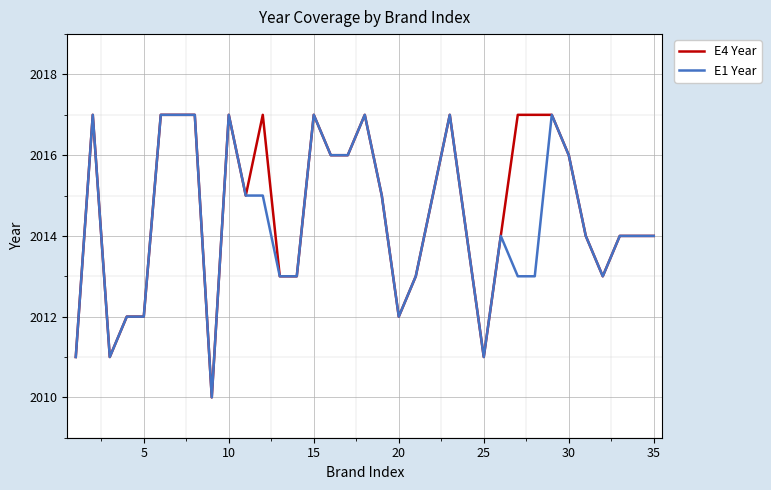

What is the maximum value shown in the chart?

2017